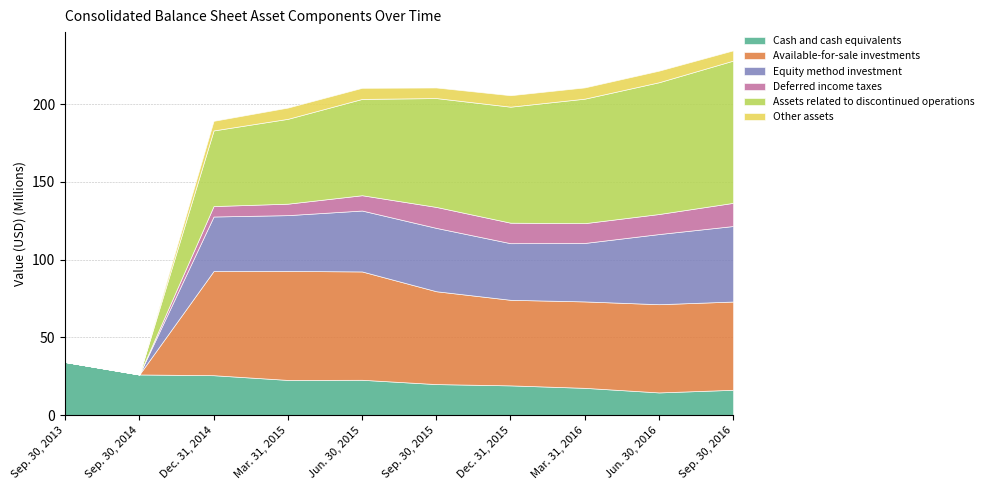

Where is the first local minimum for Deferred income taxes?

Mar. 31, 2016